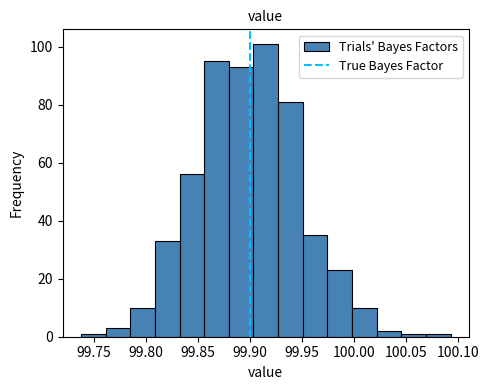

Which range on the x-axis has the tallest bar?

99.905 to 99.925